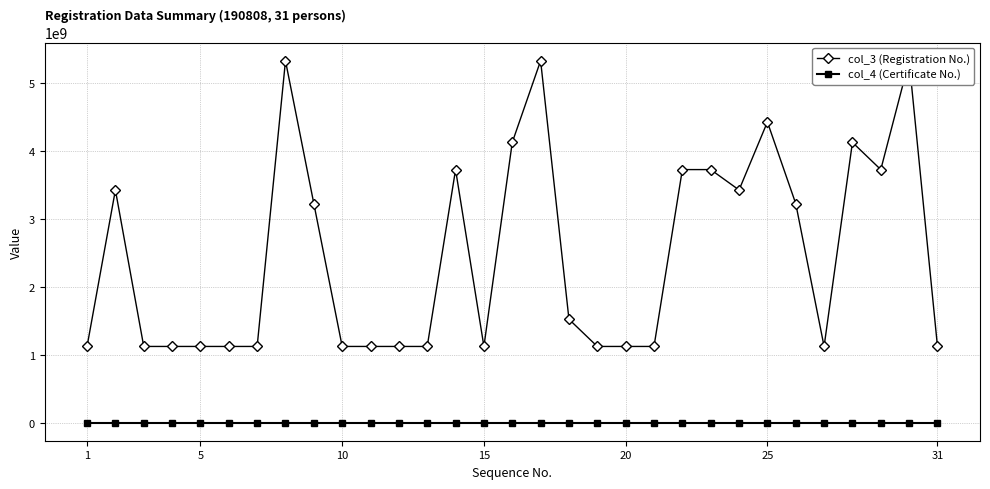

How many interior local valleys does the col_3 (Registration No.) series have?

8